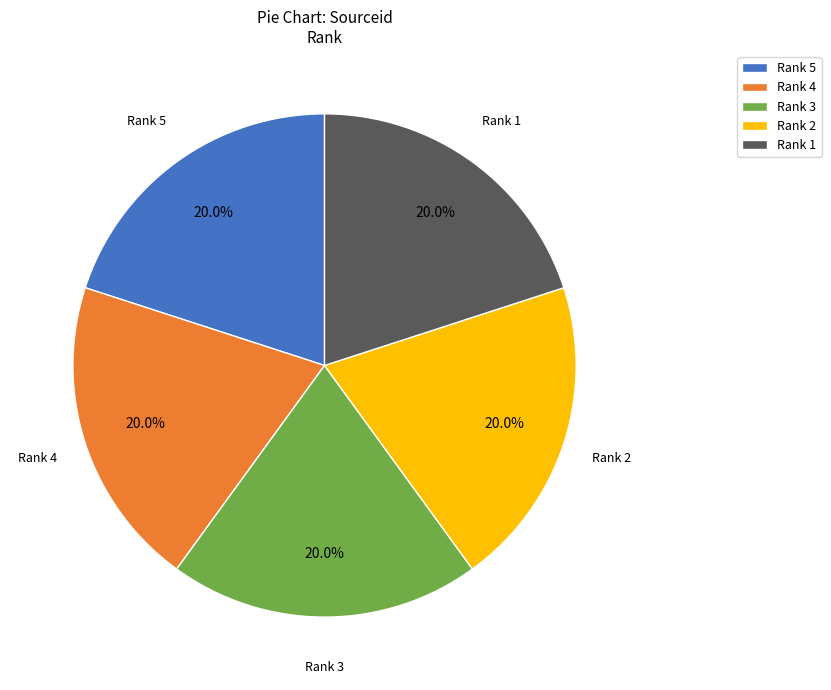

Is there a majority slice in this chart?

No